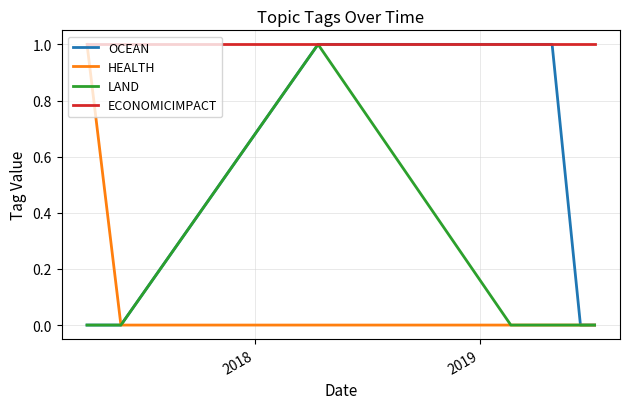

Which series has the largest total across all categories?

ECONOMICIMPACT